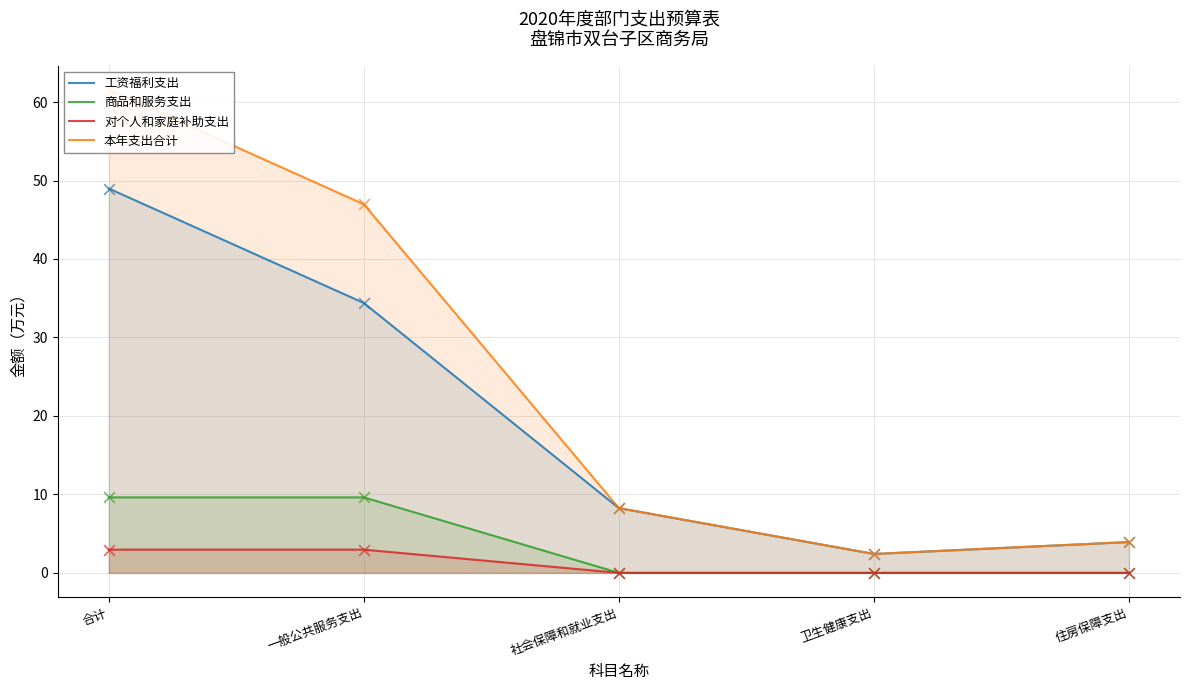

What are all the series names shown in the legend?

工资福利支出, 商品和服务支出, 对个人和家庭补助支出, 本年支出合计